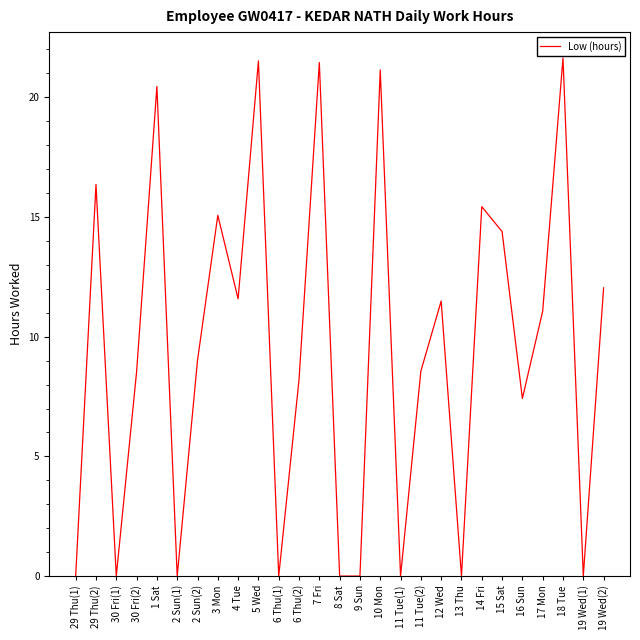

What is the difference between the maximum and second lowest values?

21.6